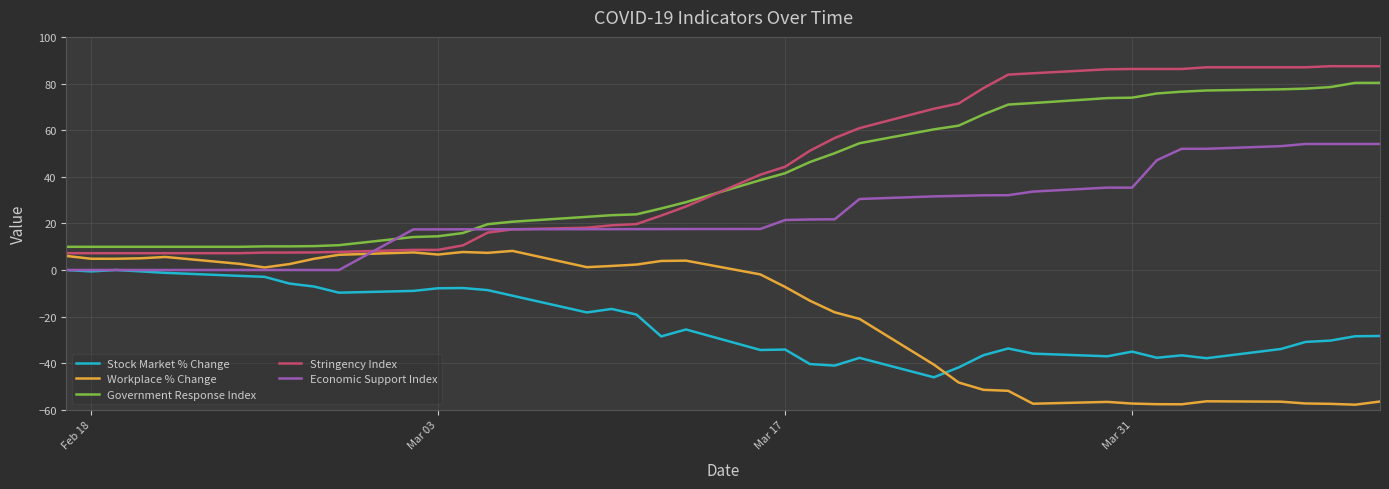

True or false: Government Response Index and Stock Market % Change cross at least once.

False